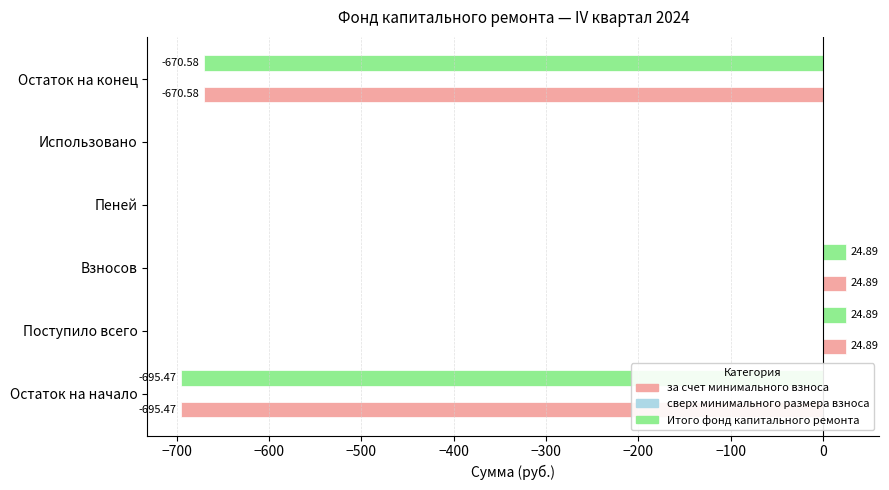

What is the total value across all series at Взносов?

49.8